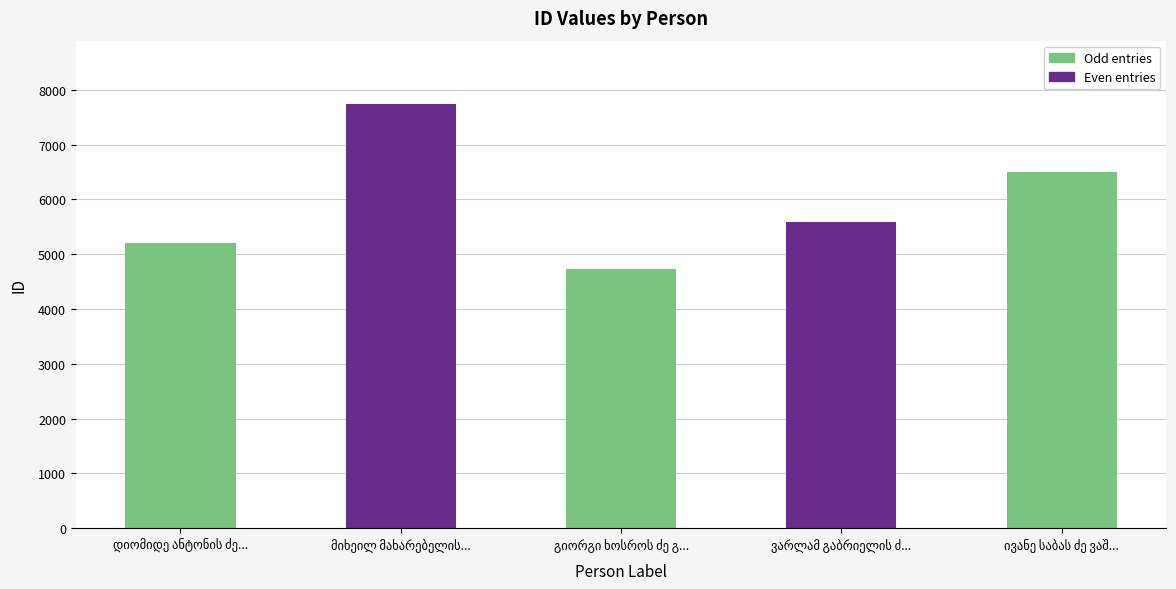

Count the values in the range 5205 to 6498.

3